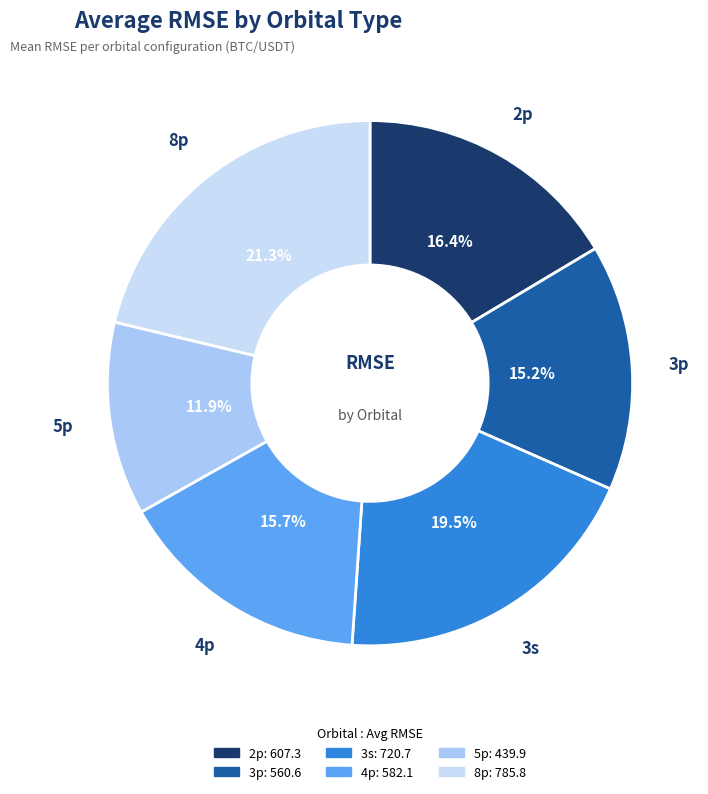

Which has a higher value, 8p or 3s?

8p